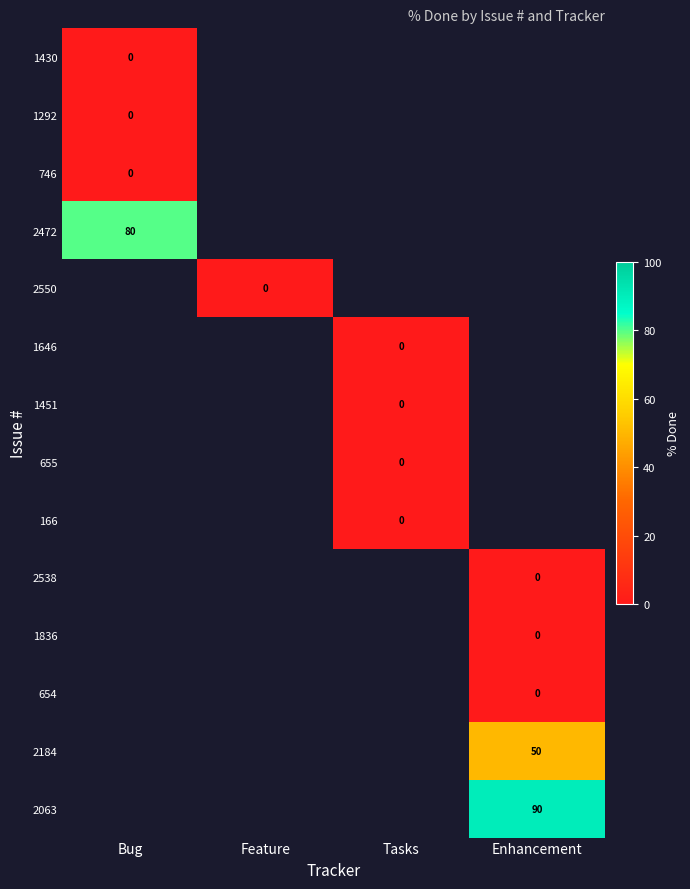

Is it true that 2063 equals 90 at Enhancement?

True